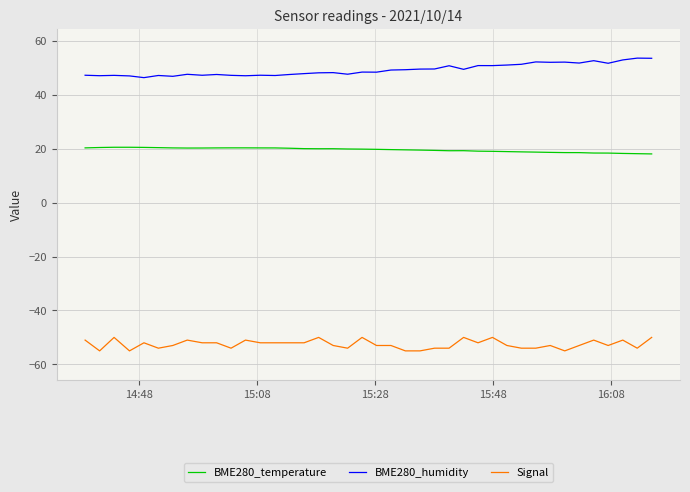

Which series has the largest total across all categories?

BME280_humidity